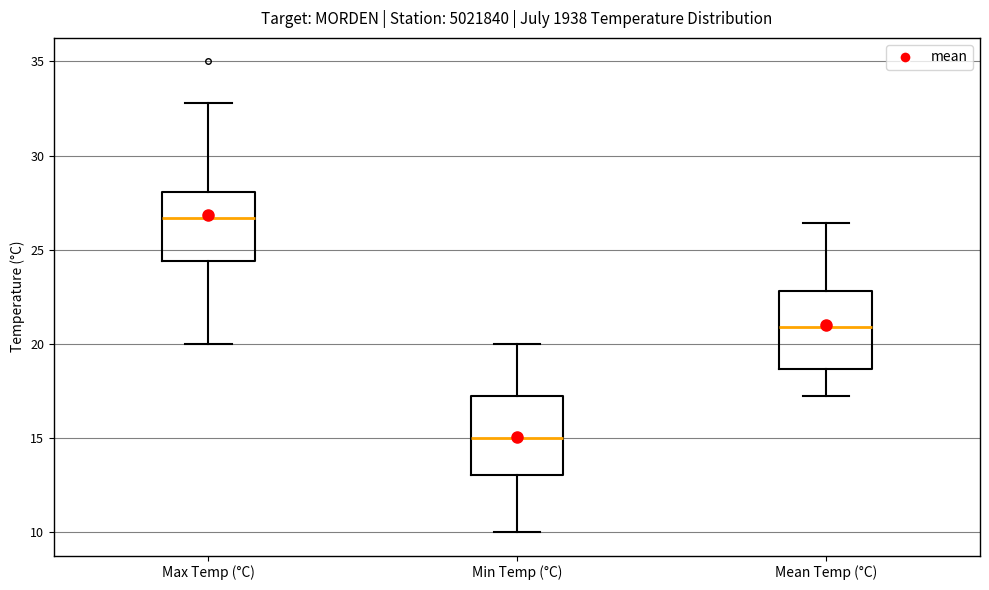

Where does the lower whisker of the box for Max Temp (°C) end on the y-axis? The values are not printed on the chart, so give them approximately, as read against the axis.

20.0